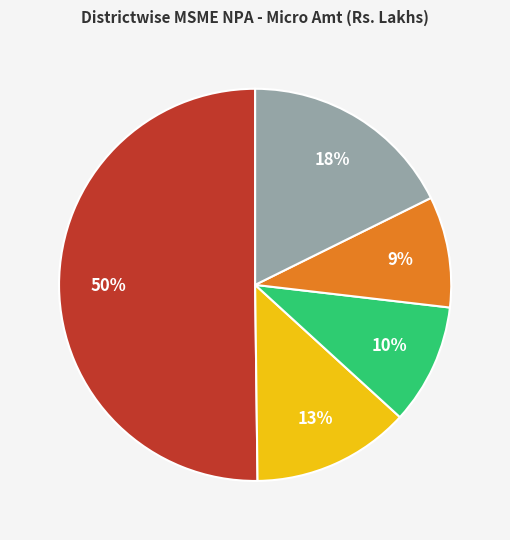

Count the number of slices in the pie.

5